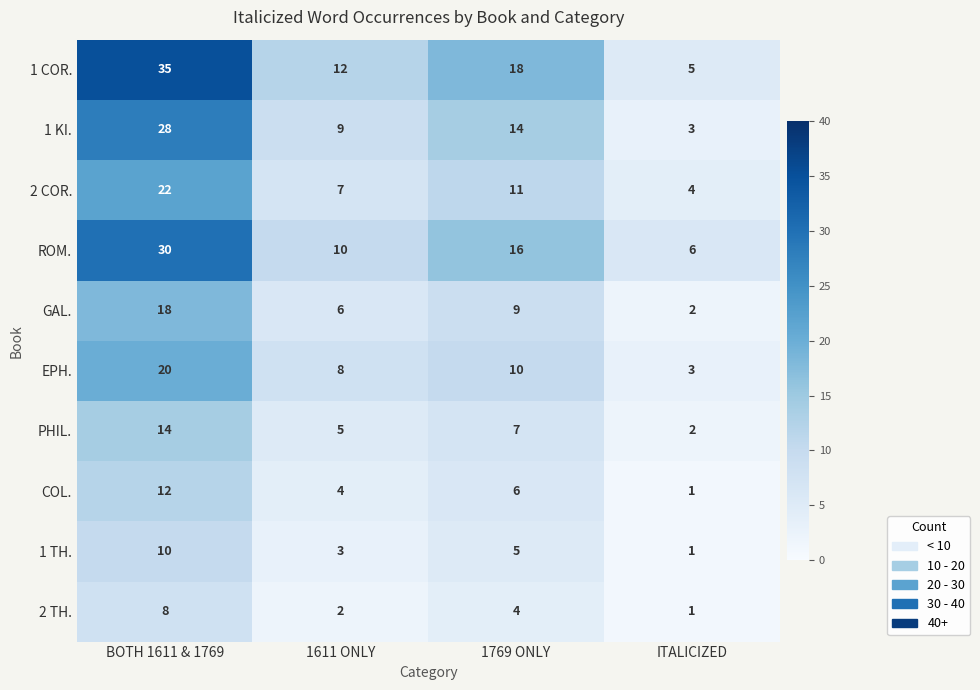

Which category has the highest value across all series?

BOTH 1611 & 1769